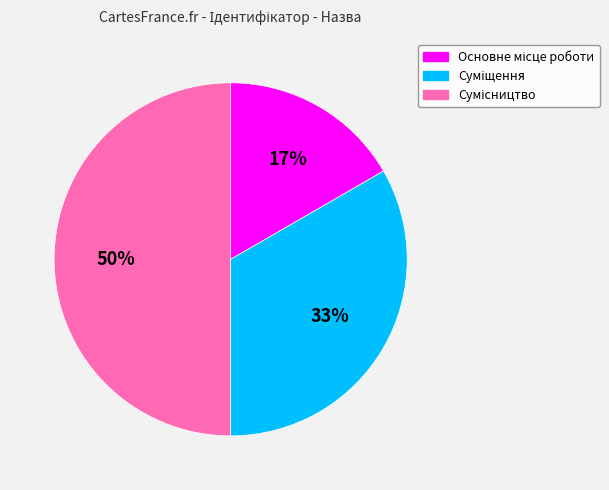

To the nearest percent, what is the difference between the largest and smallest slice percentages?

33%